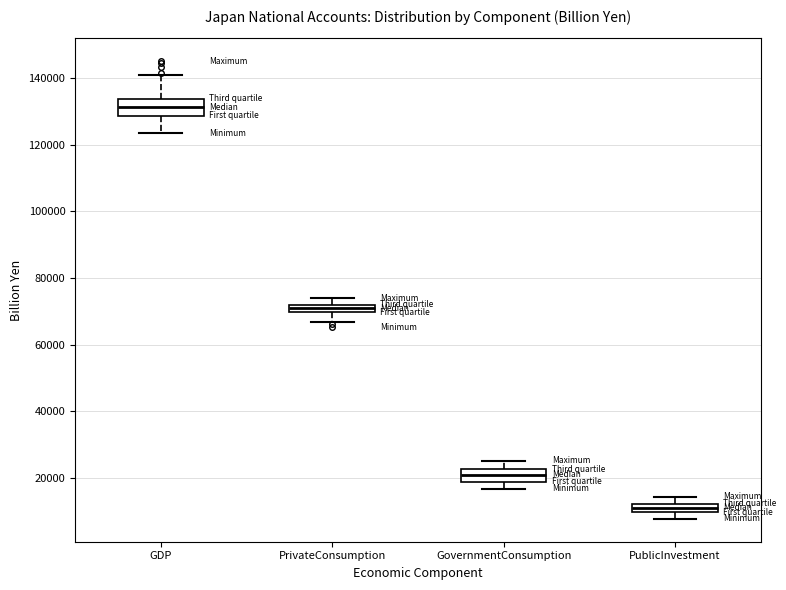

Where is the upper edge of the box for GovernmentConsumption on the y-axis? The values are not printed on the chart, so give them approximately, as read against the axis.

22000